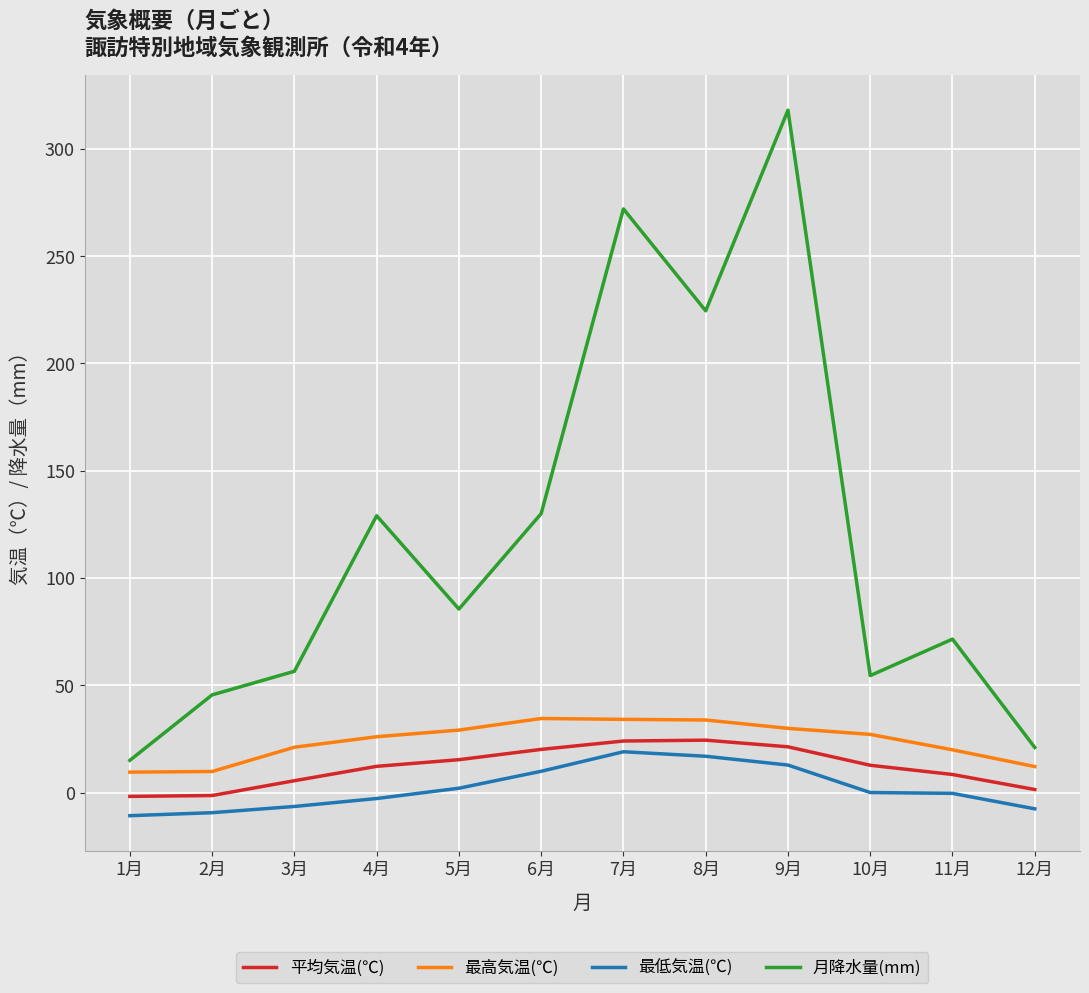

What are all the series names shown in the legend?

平均気温(℃), 最高気温(℃), 最低気温(℃), 月降水量(mm)